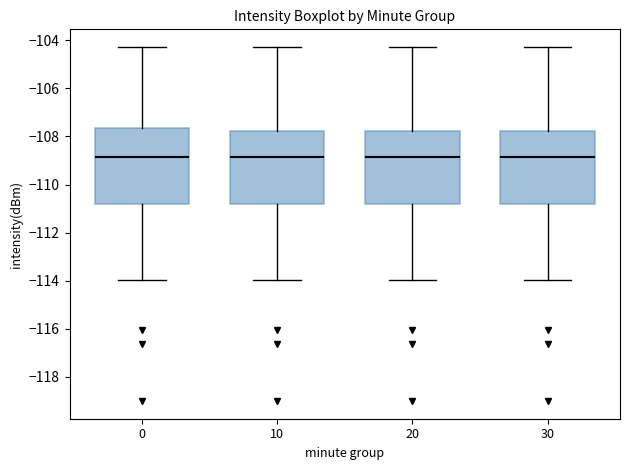

Reading left to right, transcribe this box plot: for each box, give where its median line is, the range the box spans, and where its two whiskers end, as read against the y-axis. The values are not printed on the chart, so give them approximately, as read against the axis.

0: median -108.8, box -110.8 to -107.6, whiskers -114.0 to -104.2
10: median -108.8, box -110.8 to -107.8, whiskers -114.0 to -104.2
20: median -108.8, box -110.8 to -107.8, whiskers -114.0 to -104.2
30: median -108.8, box -110.8 to -107.8, whiskers -114.0 to -104.2